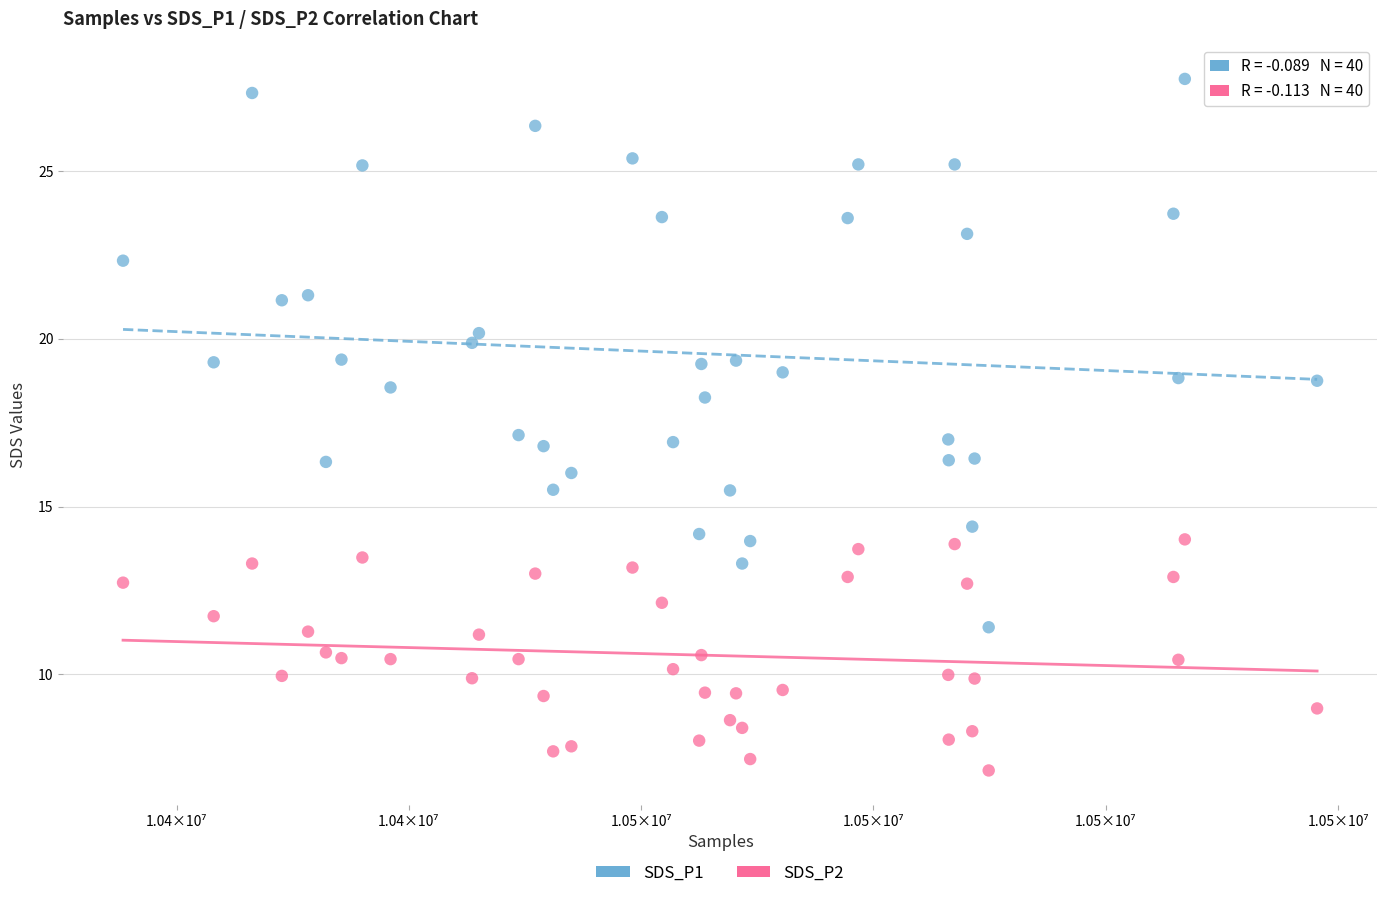

Which series reaches the maximum Y coordinate?

SDS_P1